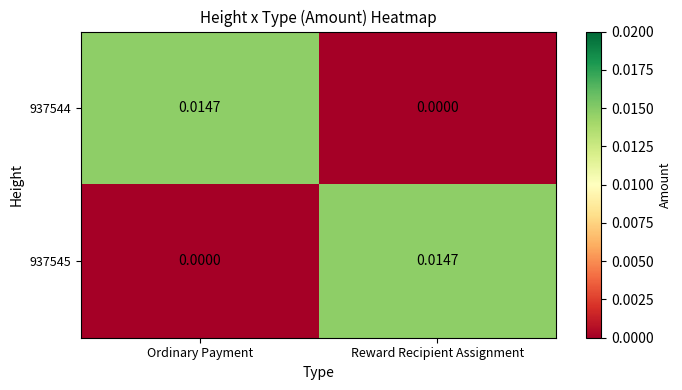

Is the value of 937545 at Reward Recipient Assignment greater than the value of 937544 at Reward Recipient Assignment?

Yes